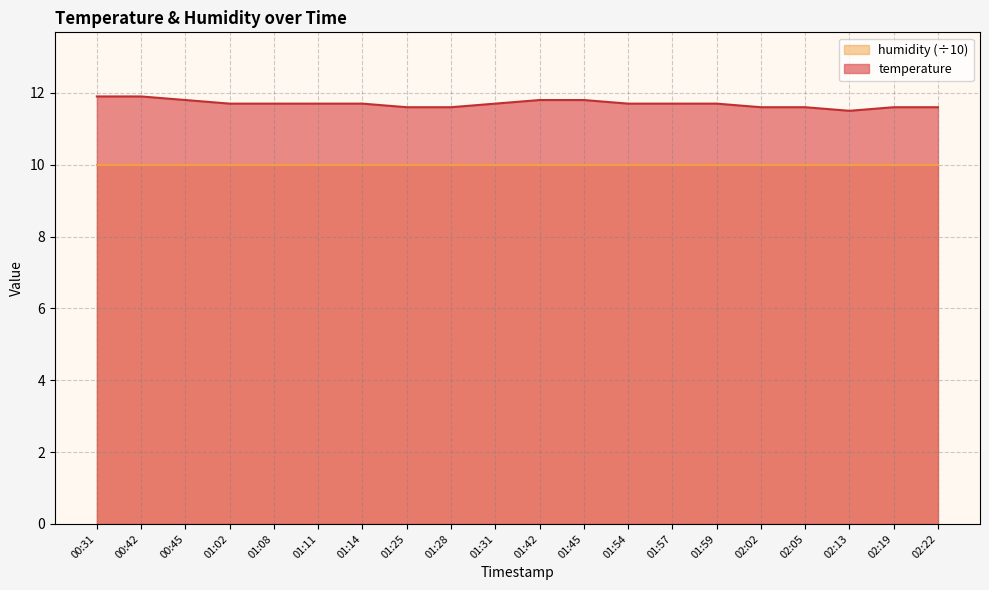

Approximately how many times larger is the value at 01:28 compared to 01:31?

1.0